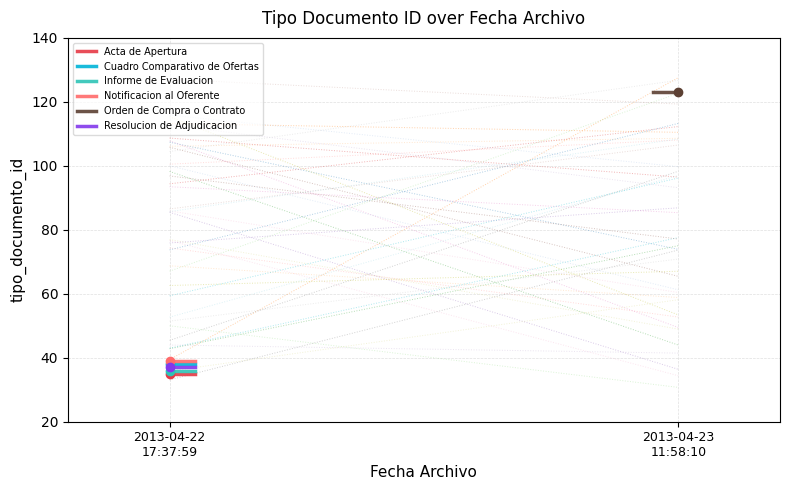

List the series in order of their peak value, lowest first.

Acta de Apertura, Informe de Evaluacion, Resolucion de Adjudicacion, Cuadro Comparativo de Ofertas, Notificacion al Oferente, Orden de Compra o Contrato